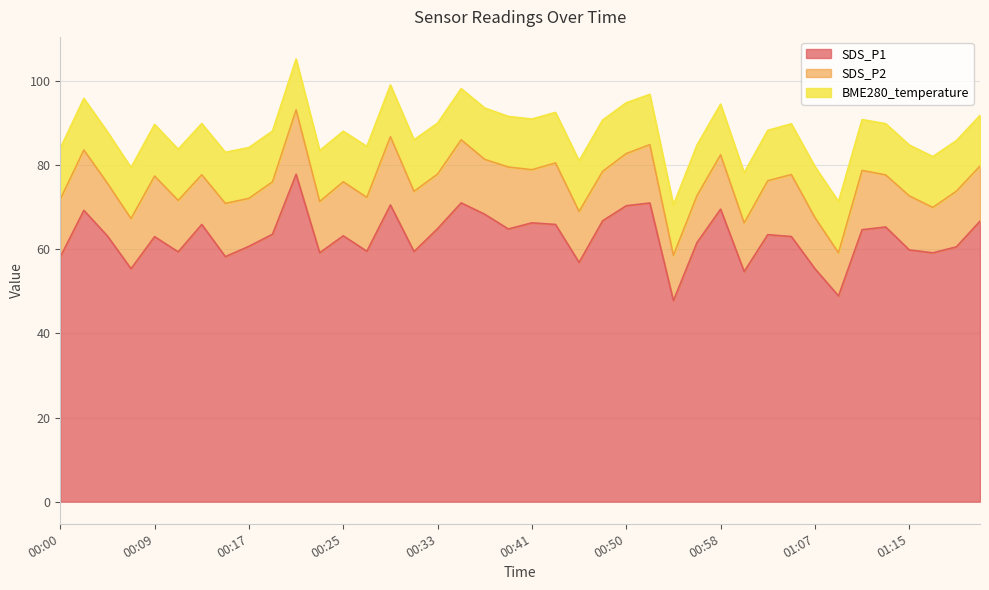

What is the total value across all series at 00:00?

84.0